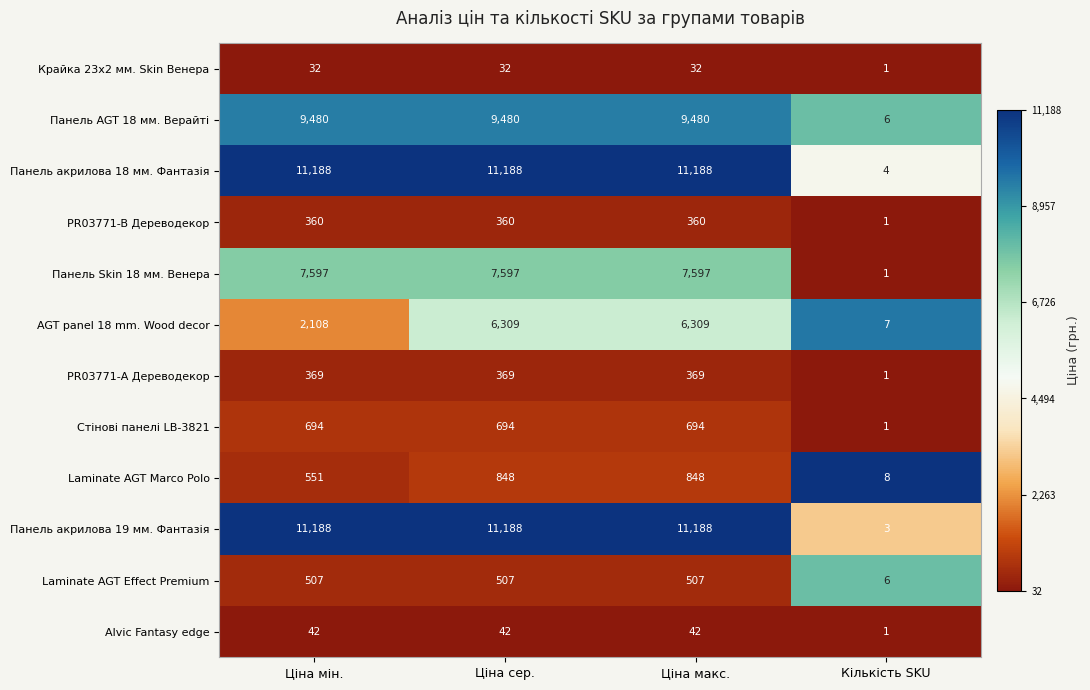

The Панель акрилова 18 мм. Фантазія series shows 11188 at Ціна мін.. True or false?

True